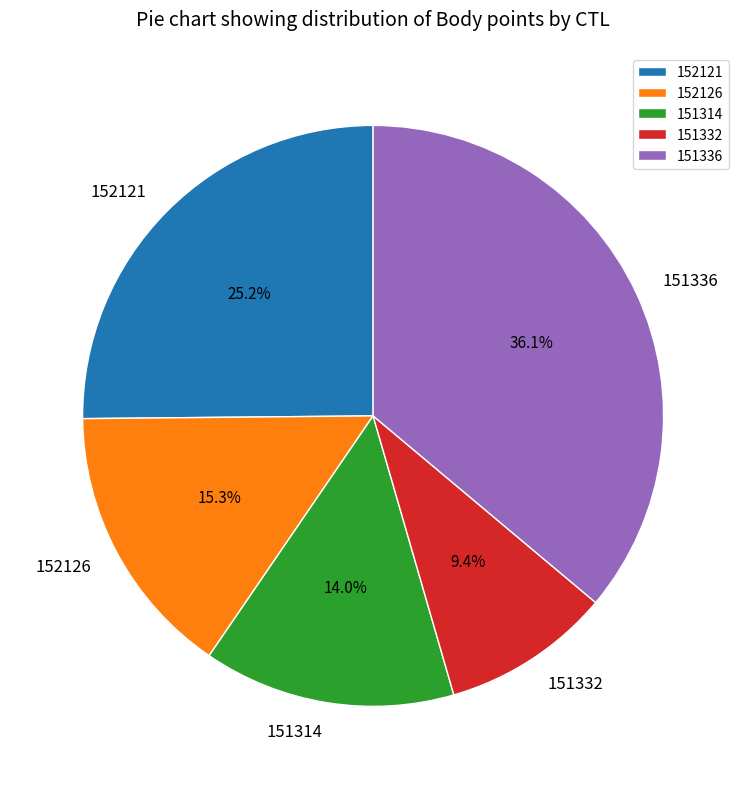

True or false: 151336 accounts for 36% of the total.

True